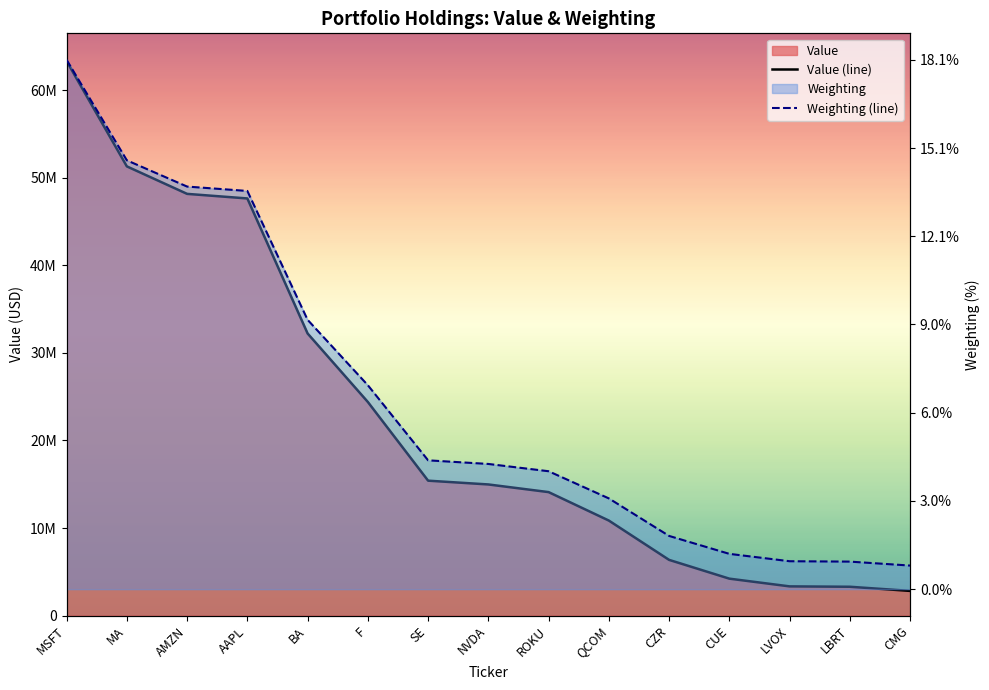

Is it true that Weighting (line) equals 14105998.0 at ROKU?

True